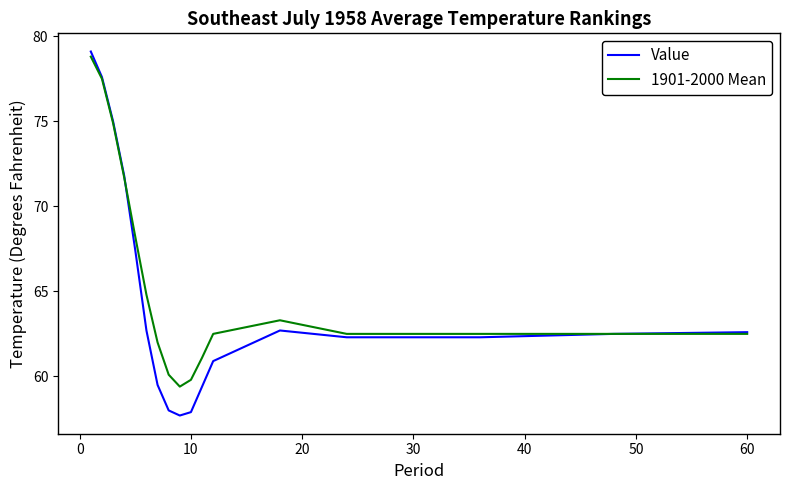

Reading right to left, transcribe all the data shown in this chart.

Value: 62.6	62.5	62.3	62.3	62.7	60.9	59.4	57.9	57.7	58.0	59.5	62.7	67.4	71.8	75.0	77.6	79.1
1901-2000 Mean: 62.5	62.5	62.5	62.5	63.3	62.5	61.1	59.8	59.4	60.1	62.0	64.8	68.2	71.7	74.9	77.5	78.8